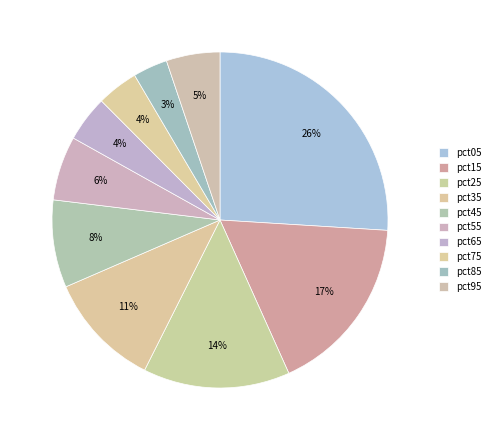

The pct15 slice represents 17% of the pie. True or false?

True